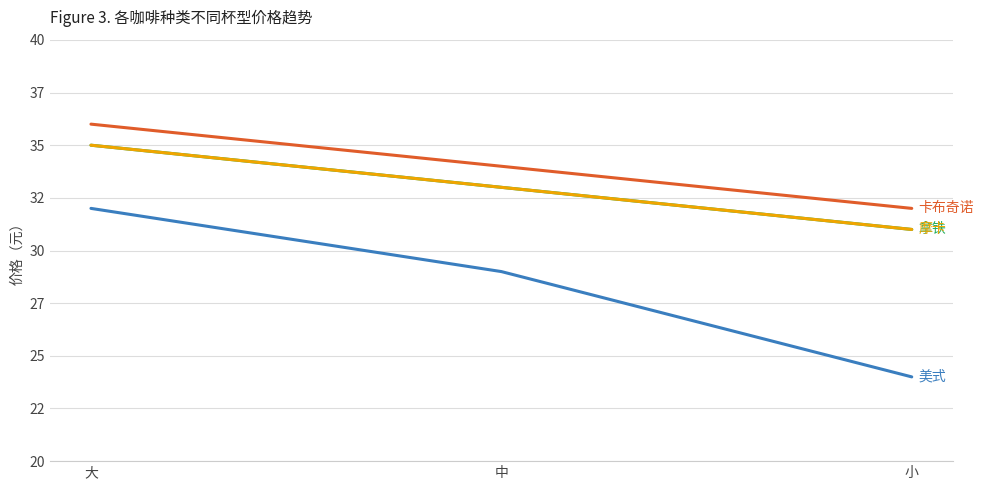

Is this an area chart (filled region under the line)?

No